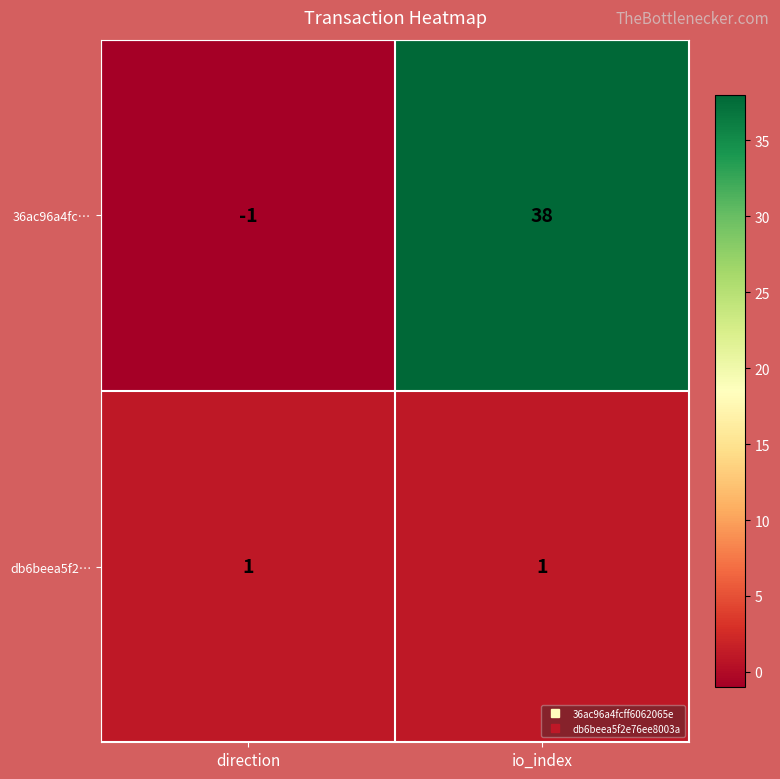

Reading right to left, transcribe all the data shown in this chart.

36ac96a4fc…: 38	-1
db6beea5f2…: 1	1